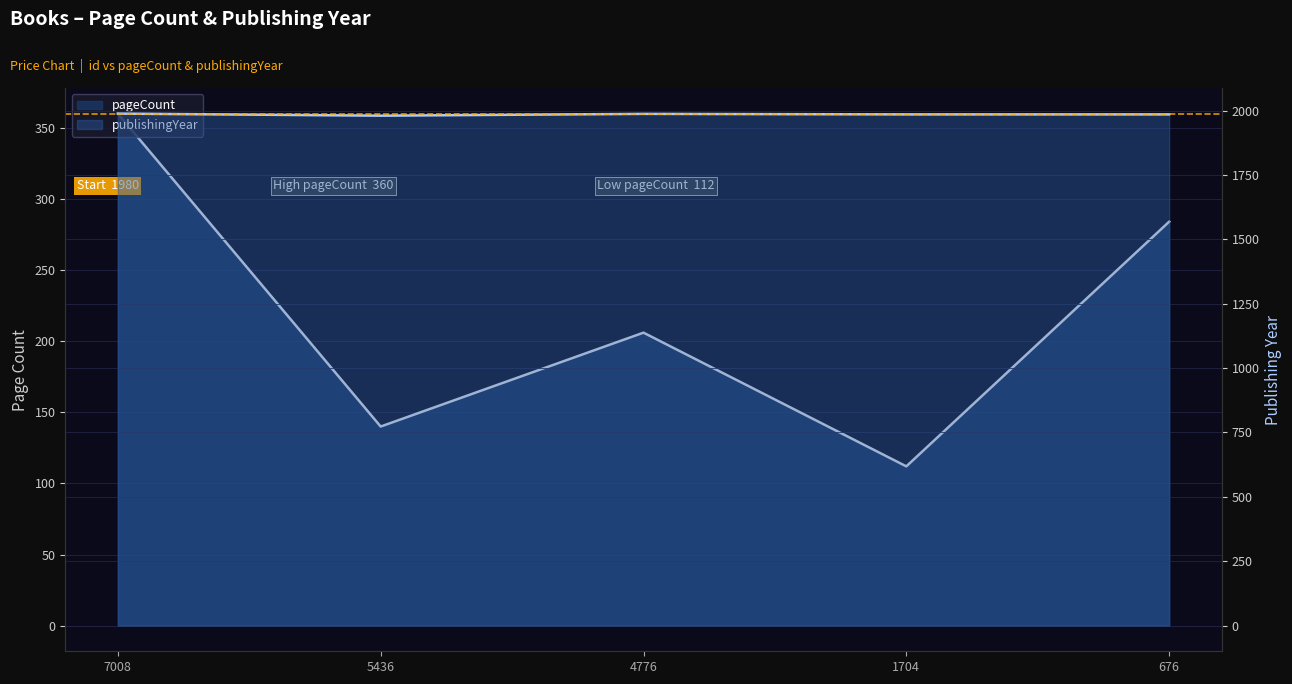

What is the difference between the highest and lowest values at 7008?

1628